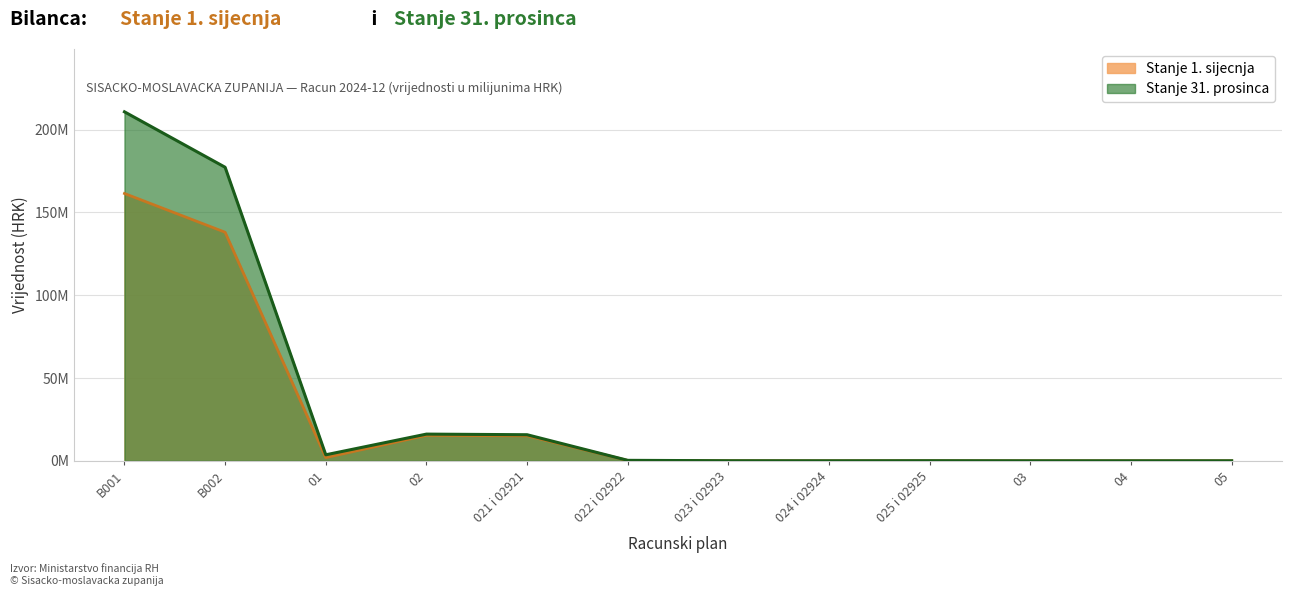

The value of Stanje 1. sijecnja at 023 i 02923 is 0.0. True or false?

True